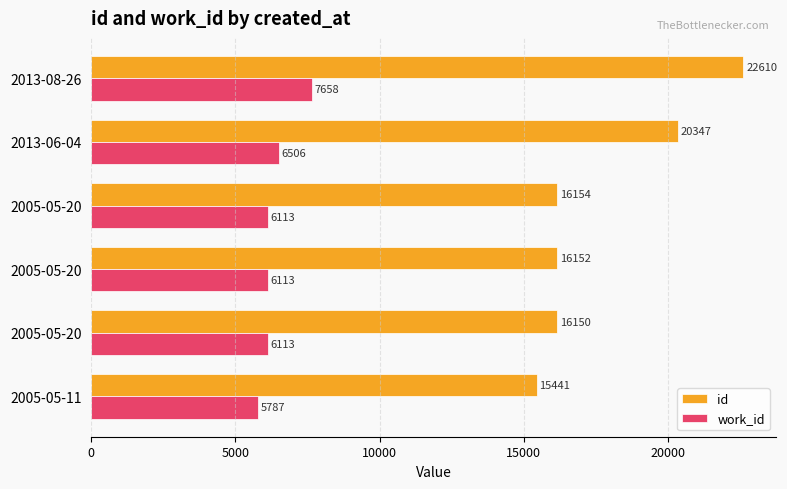

What is the value of the work_id bar at the 3rd from the left?

6113